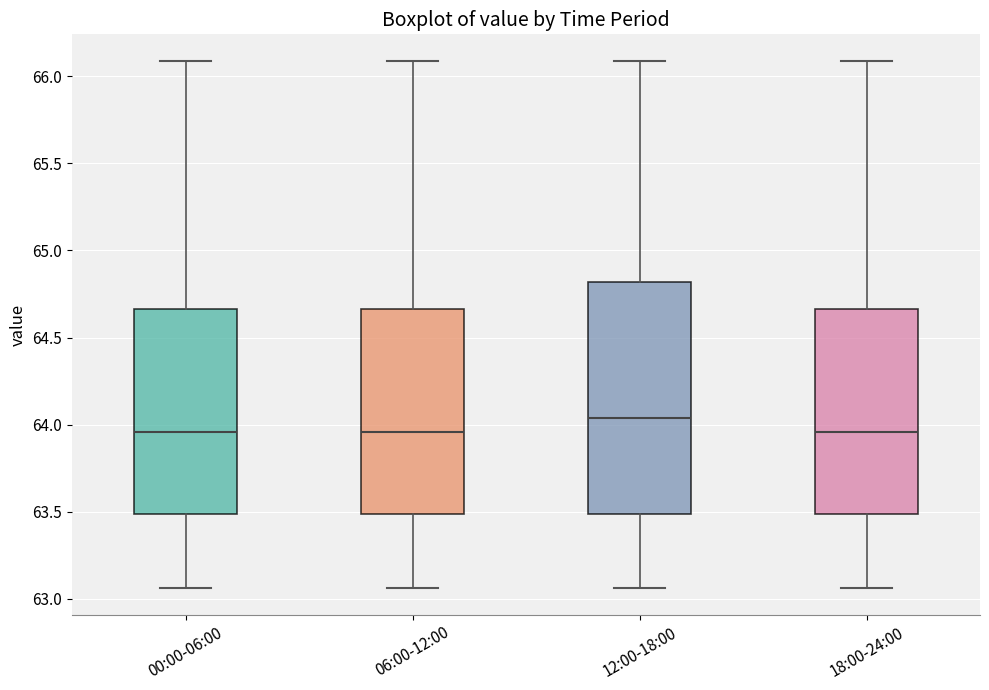

Where does the median line of the box for 06:00-12:00 sit on the y-axis? The values are not printed on the chart, so give them approximately, as read against the axis.

63.95